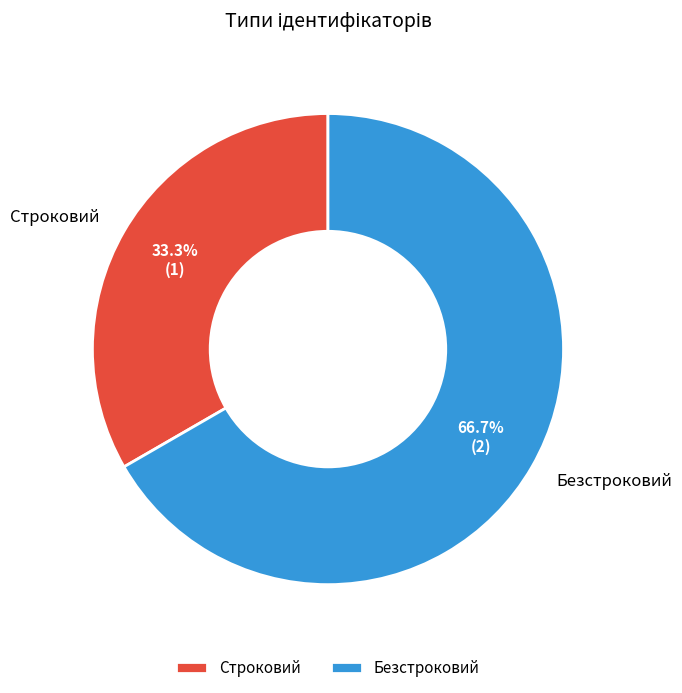

What percentage is the Строковий slice, to the nearest percent?

33%